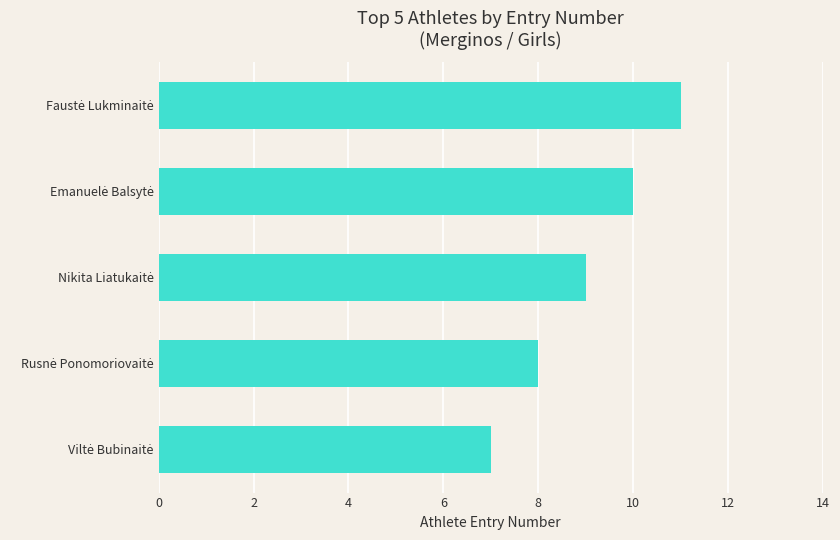

What is the smallest value displayed?

7